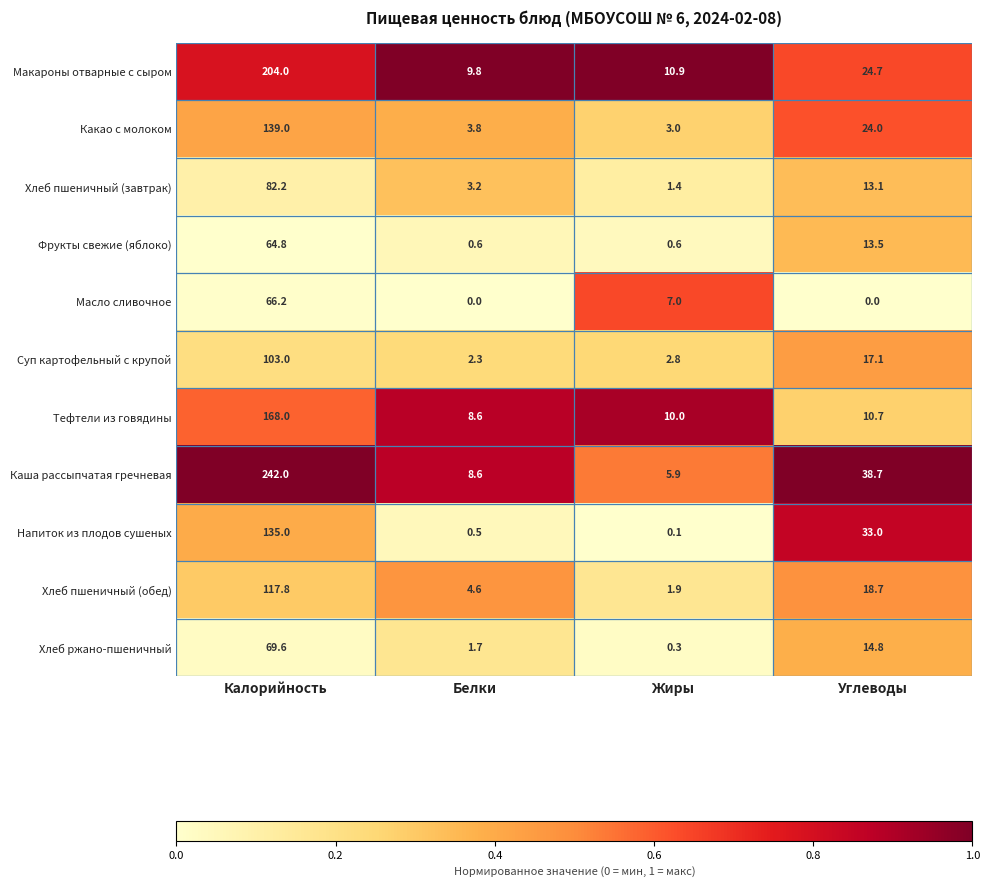

Which series has the largest total across all categories?

Каша рассыпчатая гречневая